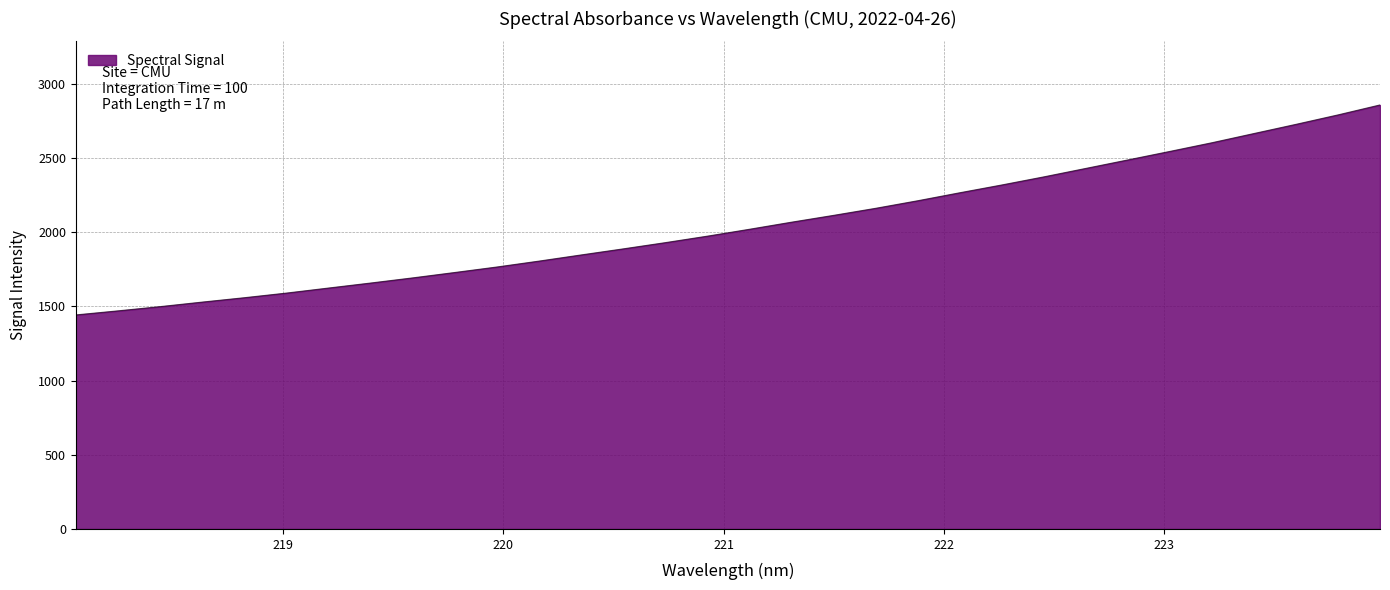

What is the difference between the maximum and minimum values?

1415.6